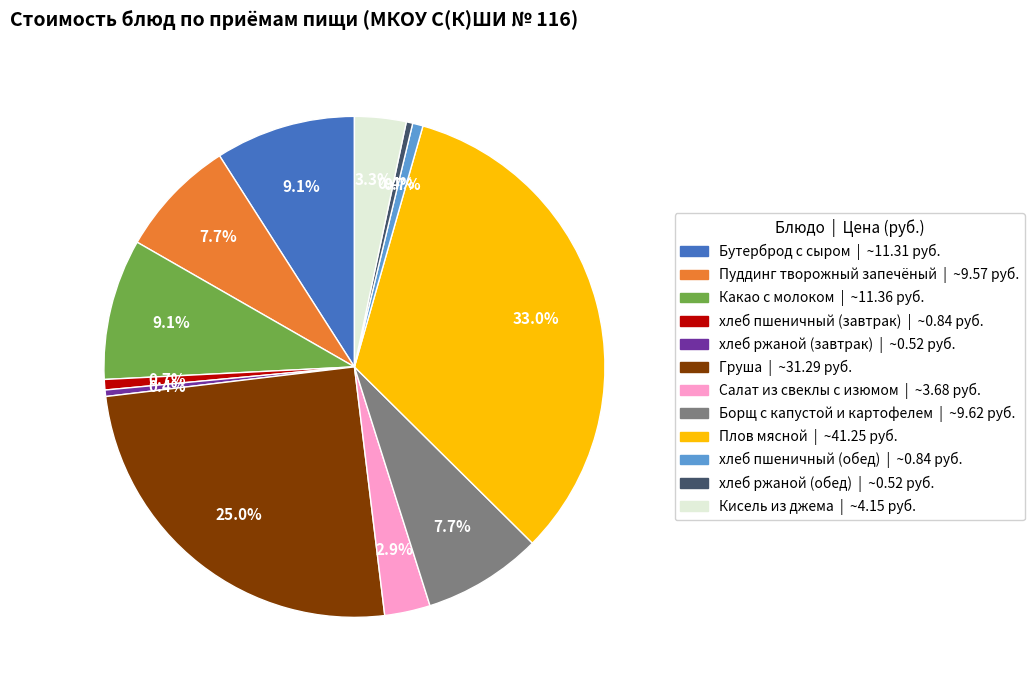

Does Пуддинг творожный запечёный account for over 50% of the chart?

No